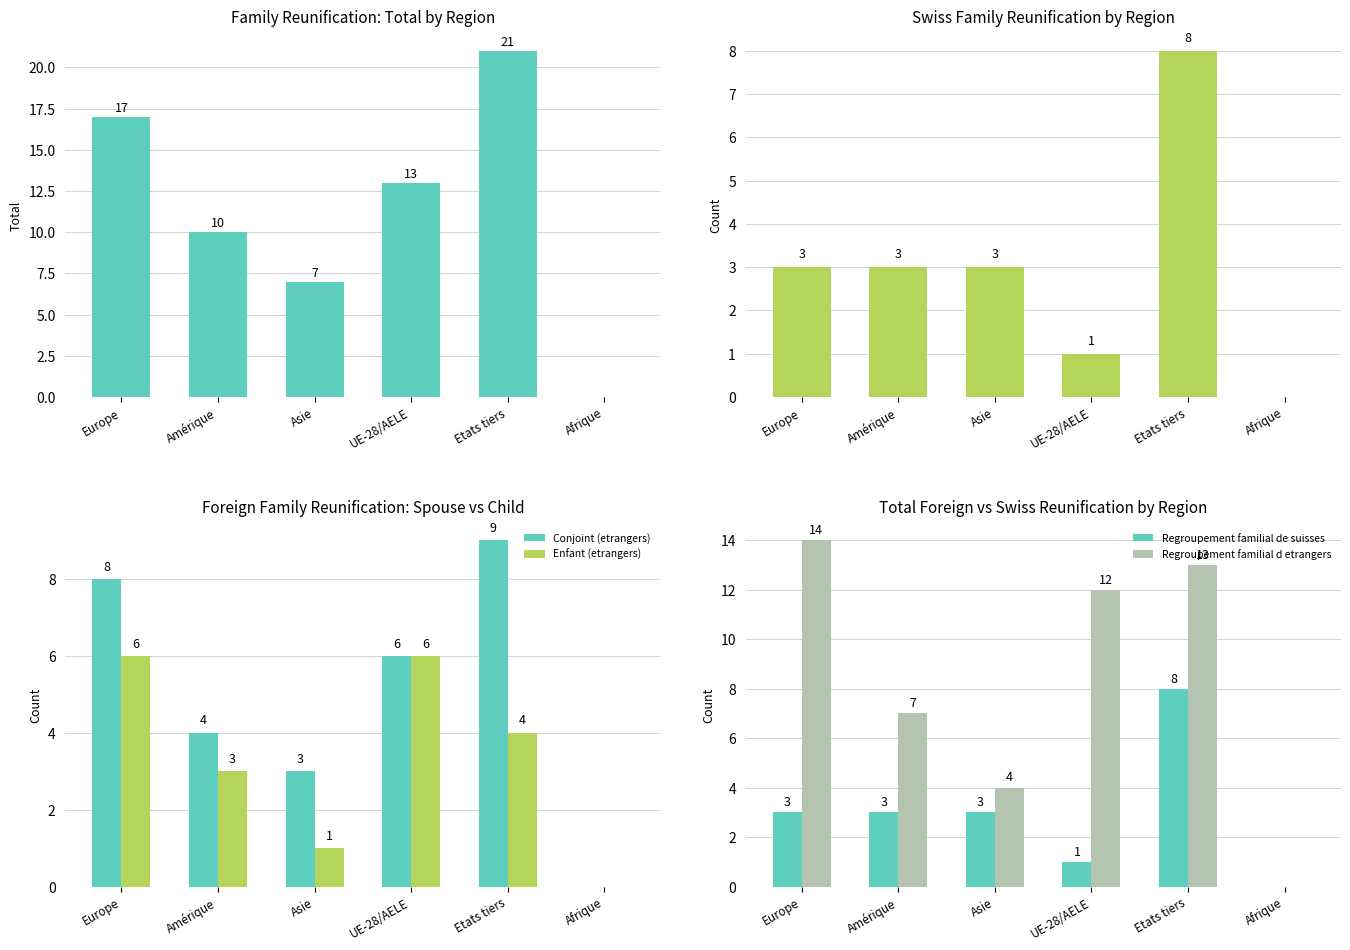

What is the spread (max minus min) of values at UE-28/AELE?

12